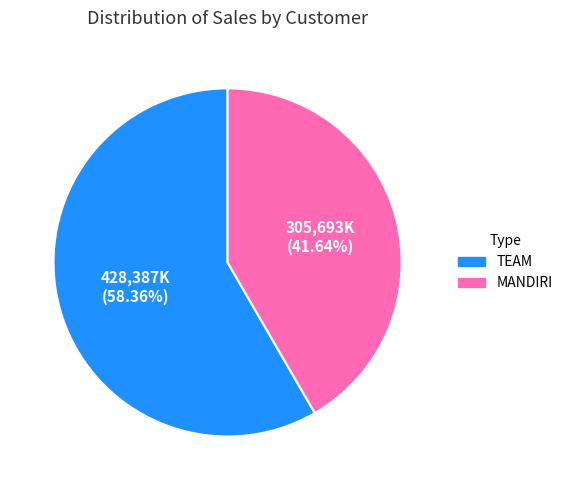

What is the smallest slice in the pie chart?

MANDIRI